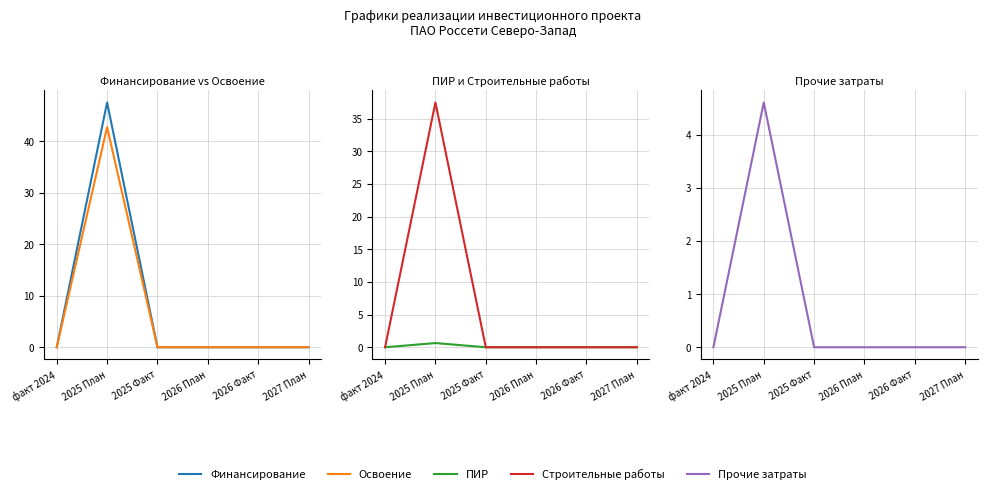

What is the label of the 3rd point from the right?

2026 План